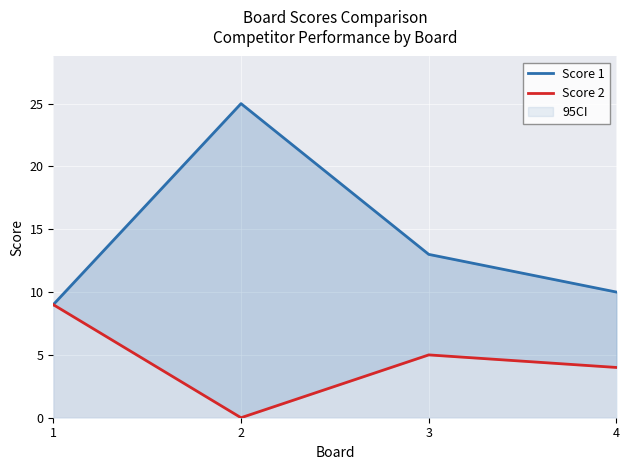

Where is Score 2 nearest to the value 4?

4